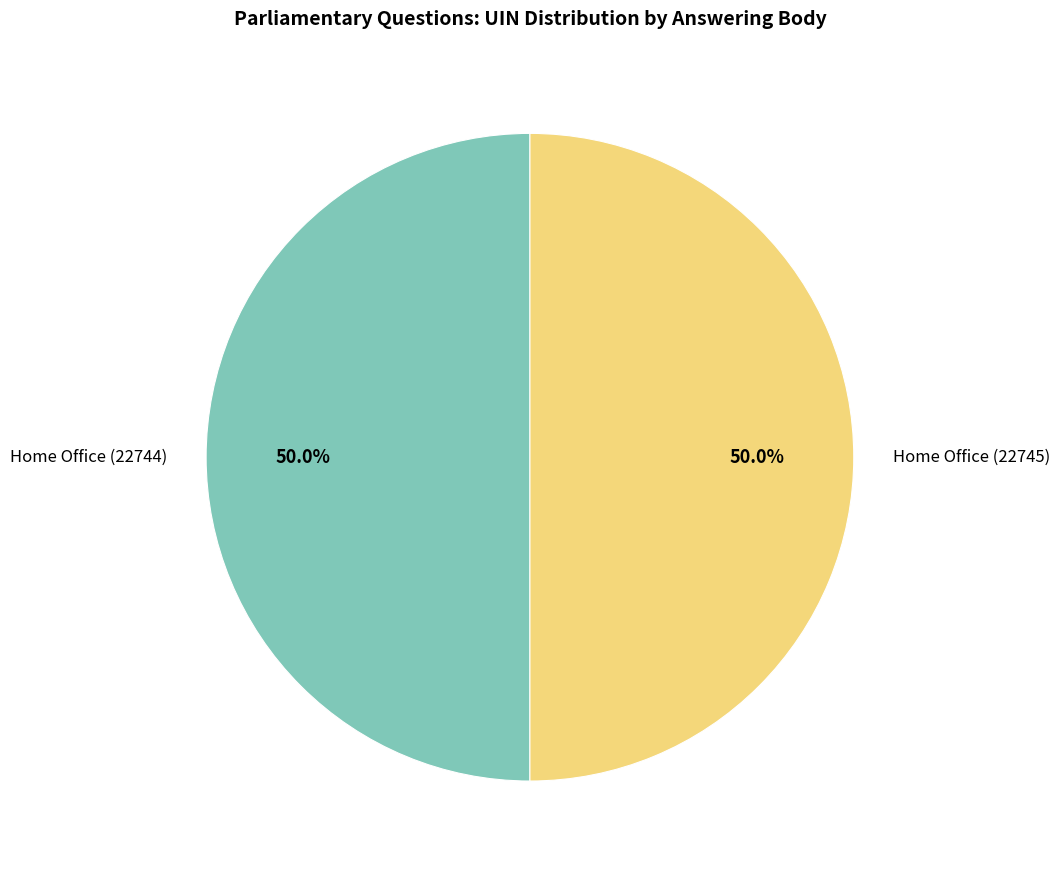

Approximately how many times larger is the value at Home Office (22744) compared to Home Office (22745)?

1.0